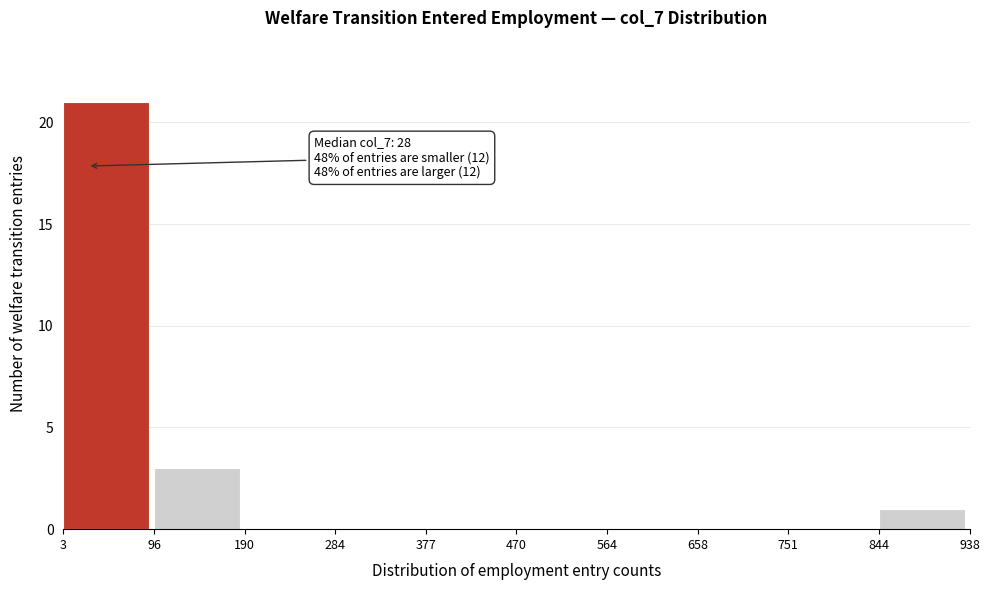

Over which range of the x-axis is the bar tallest?

3 to 96